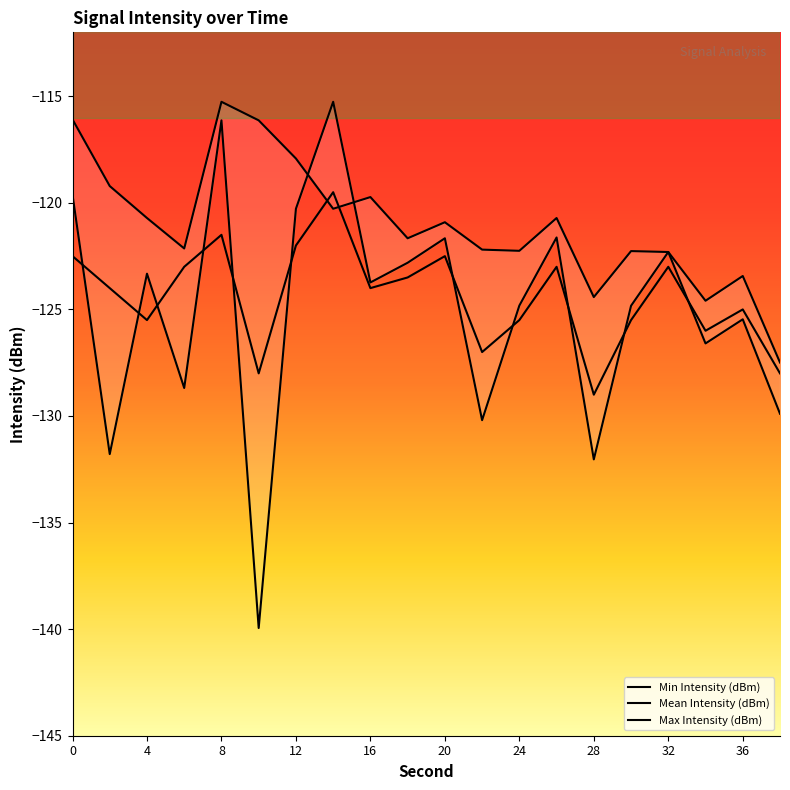

At which category does Min Intensity (dBm) reach its first local valley?

4